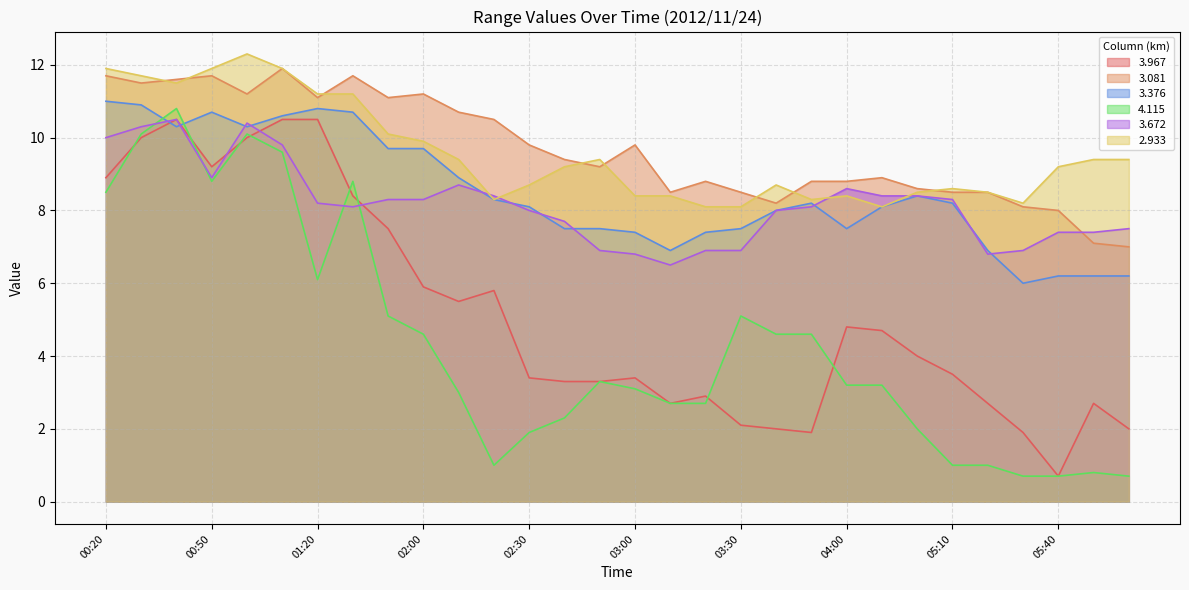

True or false: 3.967 has a value of 5.9 at 02:00.

True